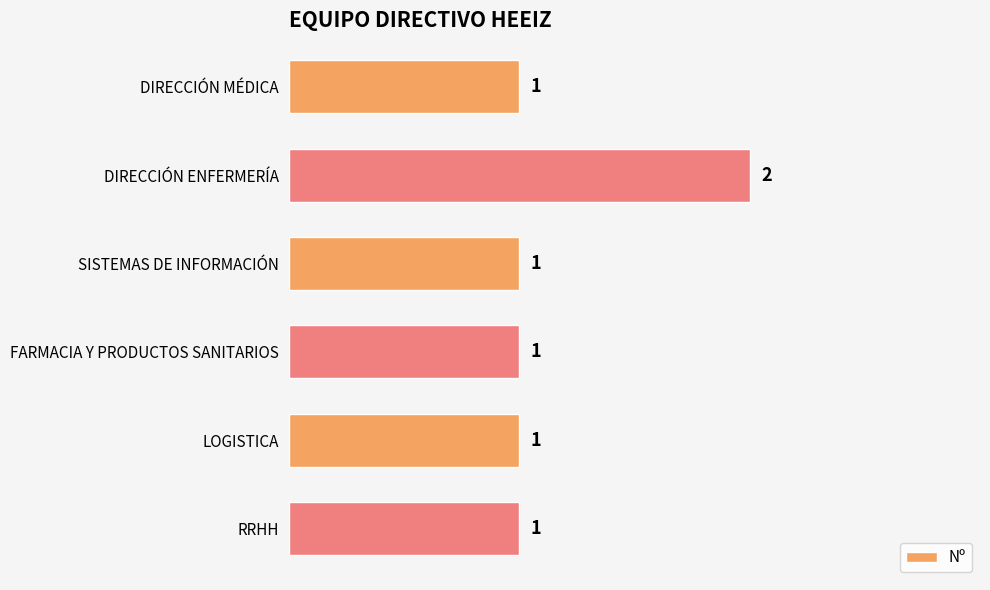

Reading top to bottom, list all the values displayed in this chart.

1	2	1	1	1	1